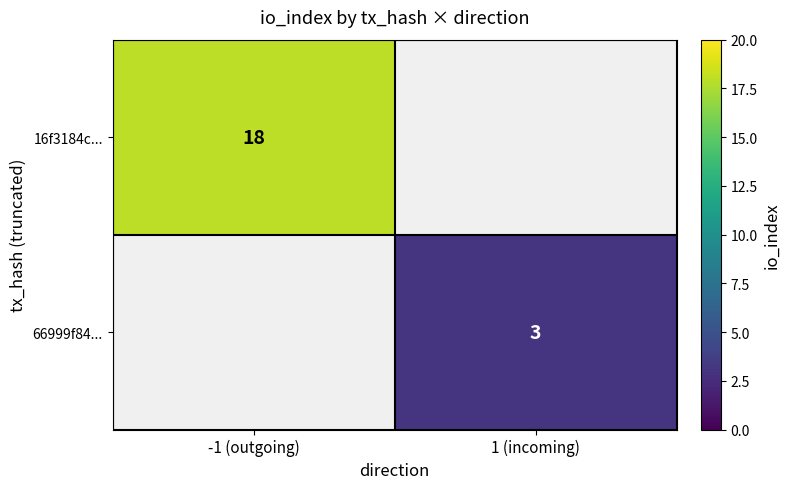

The value of 66999f84... at 1 (incoming) is 5. True or false?

False